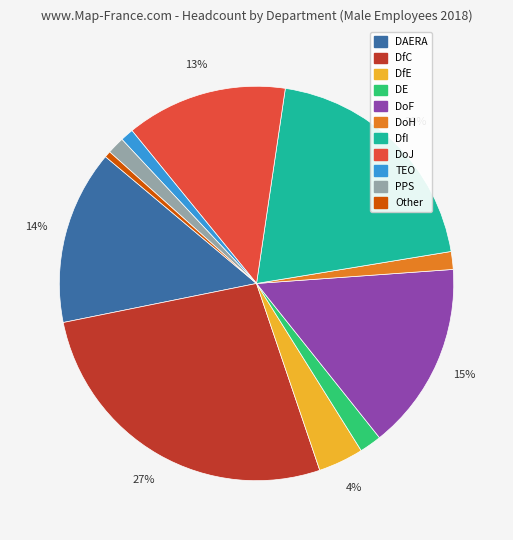

How many segments does this pie chart have?

11